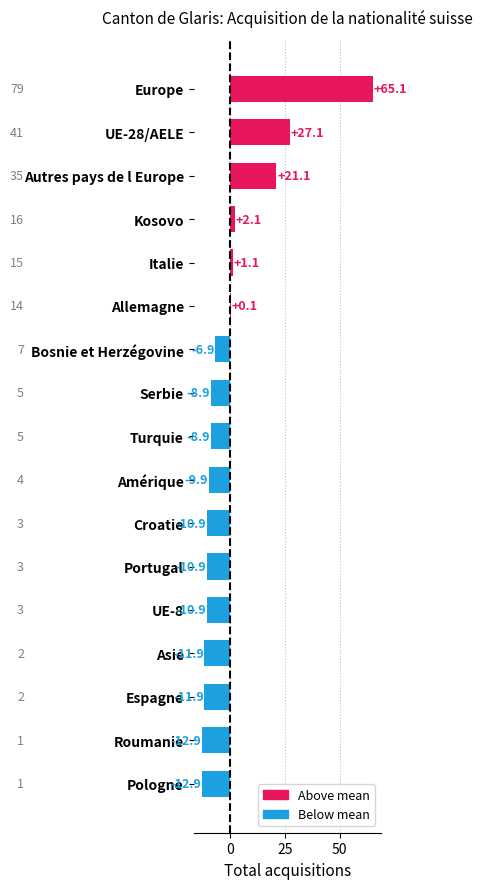

Which label corresponds to the largest value in the chart?

Europe